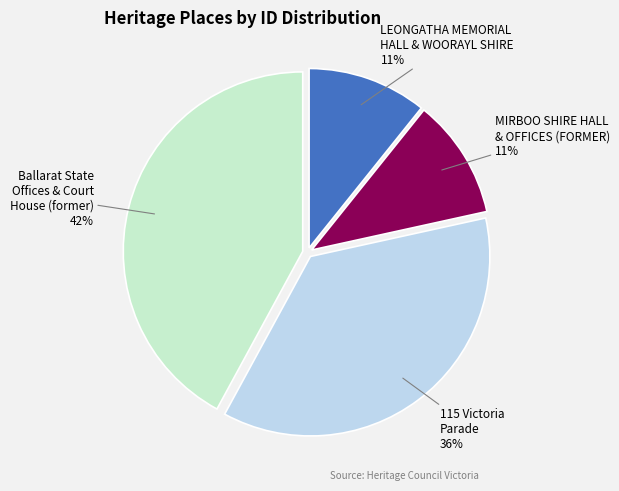

How many segments does this pie chart have?

4